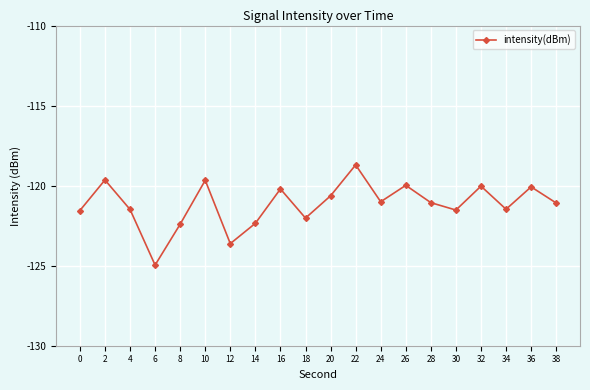

Between 32 and 18, which is larger?

32